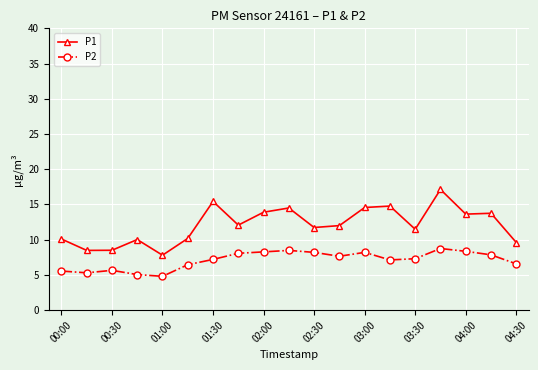

What is the difference between the second highest and minimum values in the P1 series?

7.6